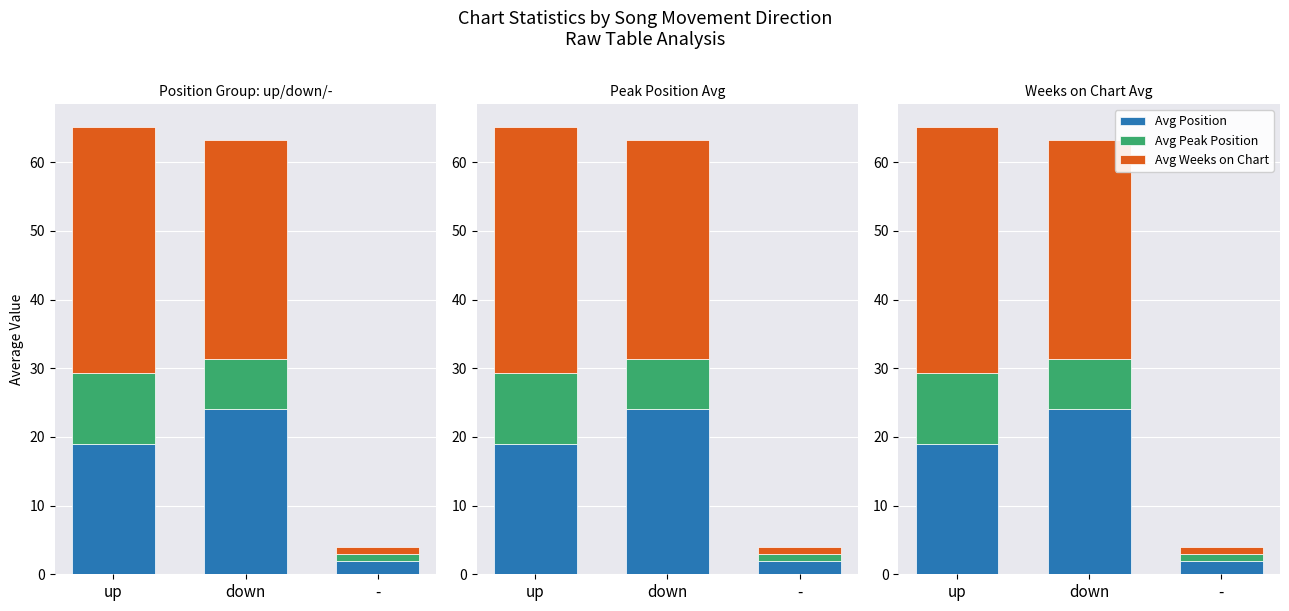

At how many categories does at least one series exceed 26?

2